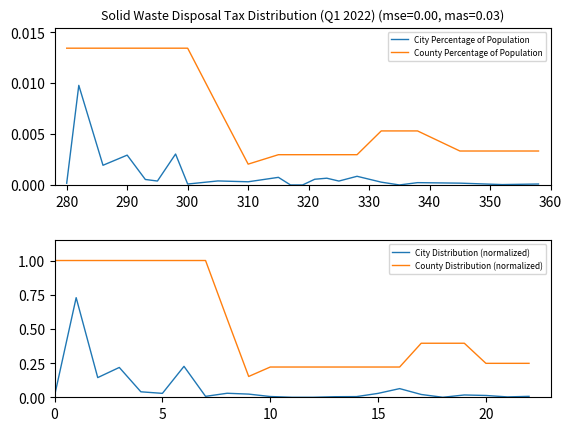

What is the maximum value for City Distribution (normalized)?

0.7